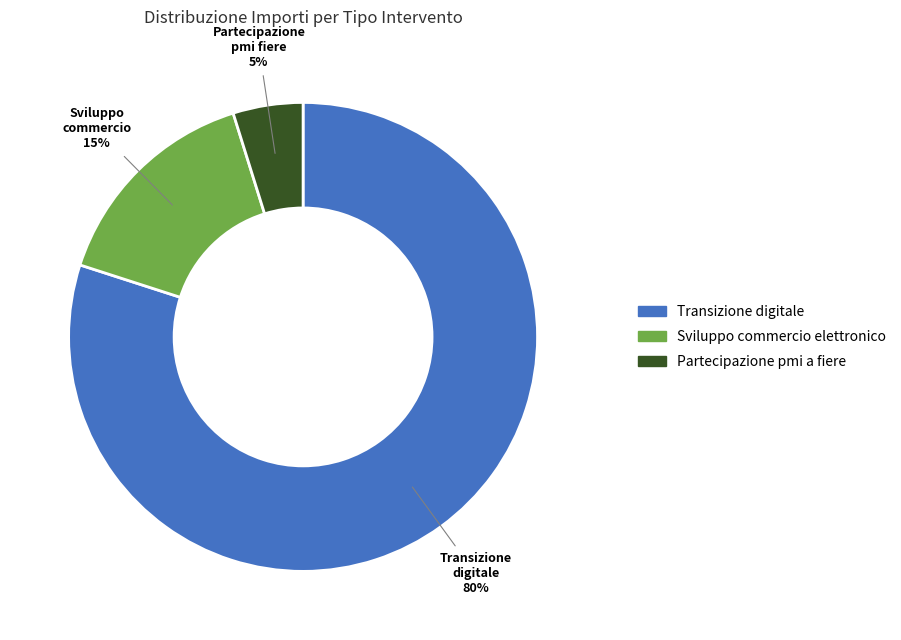

To the nearest percent, what is the difference between the largest and smallest slice percentages?

75%